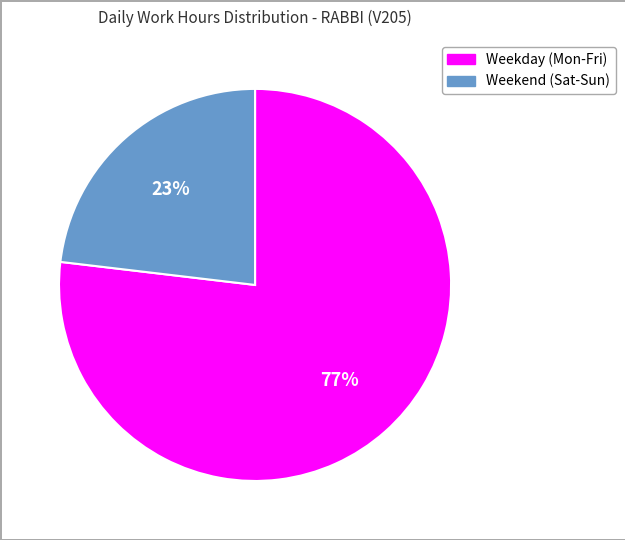

Does any single category account for the majority?

Yes